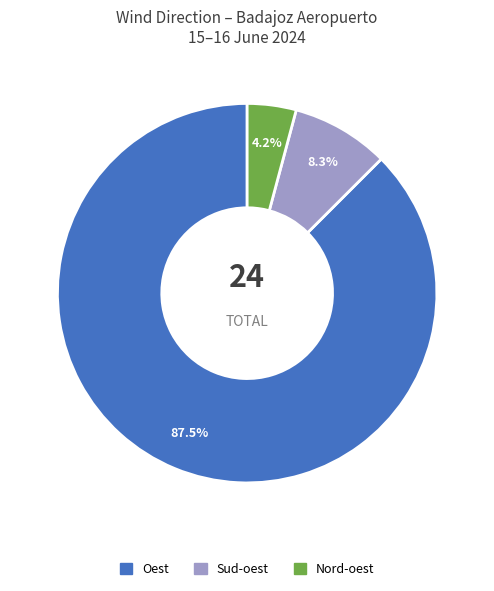

Is Sud-oest the majority of the pie?

No